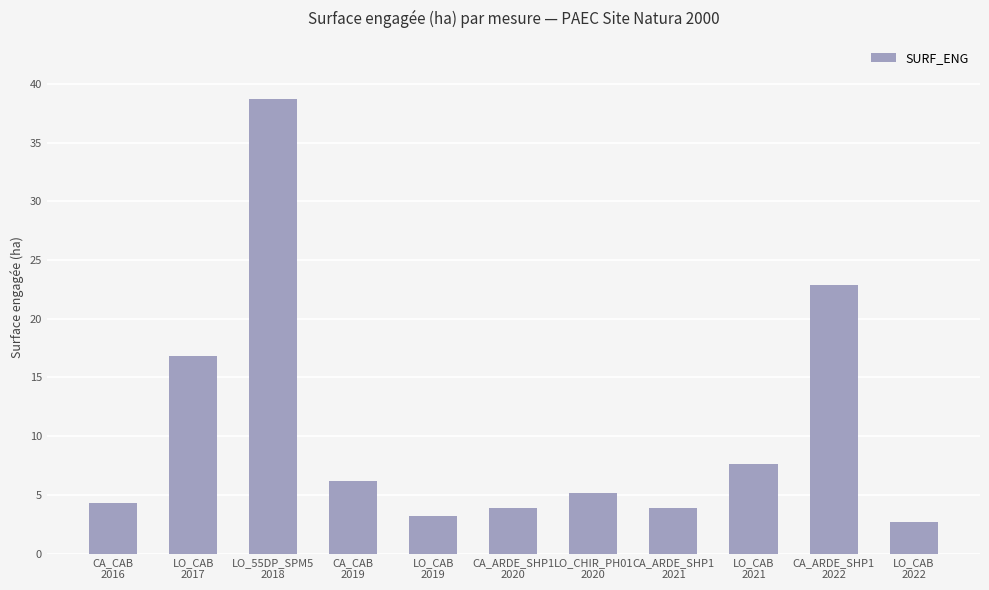

What is the greatest value displayed?

38.7